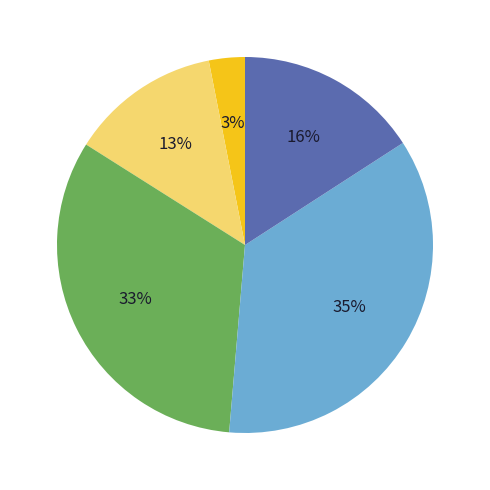

Does any single category account for the majority?

No